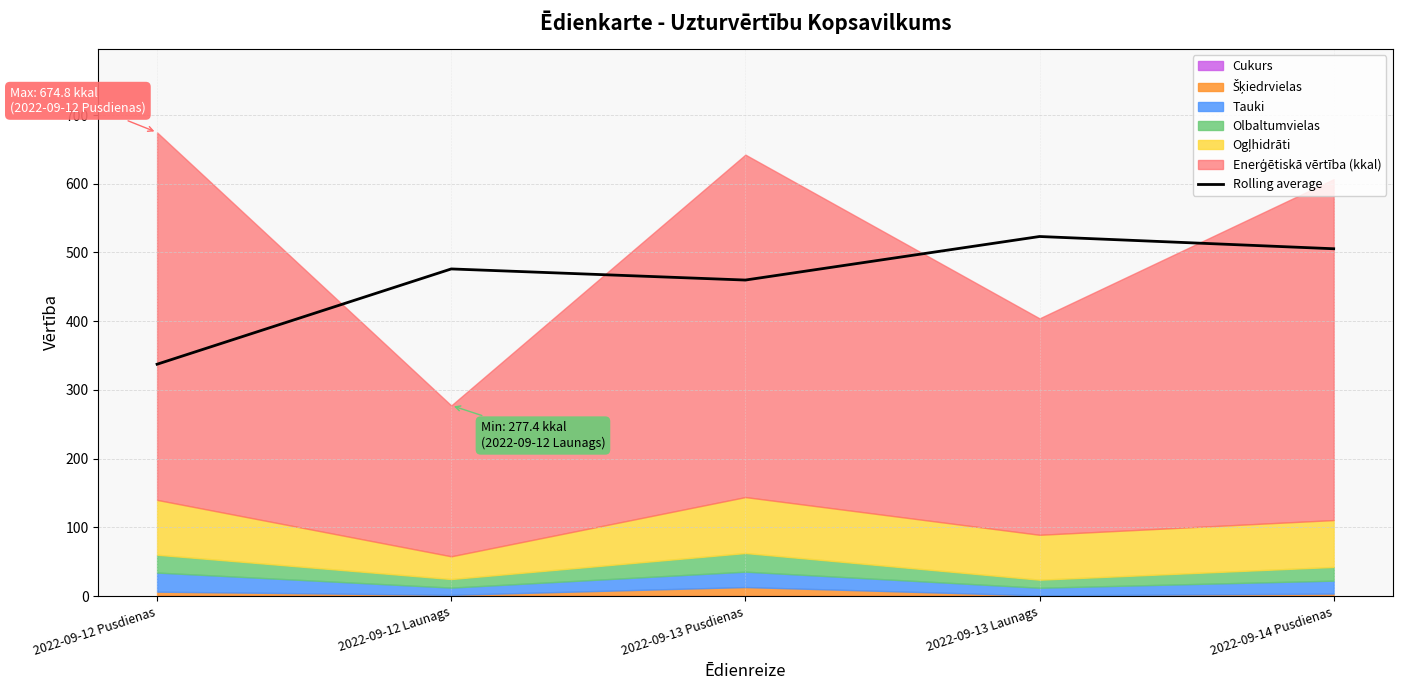

True or false: the data shows 476.1 at 2022-09-12 Launags.

True